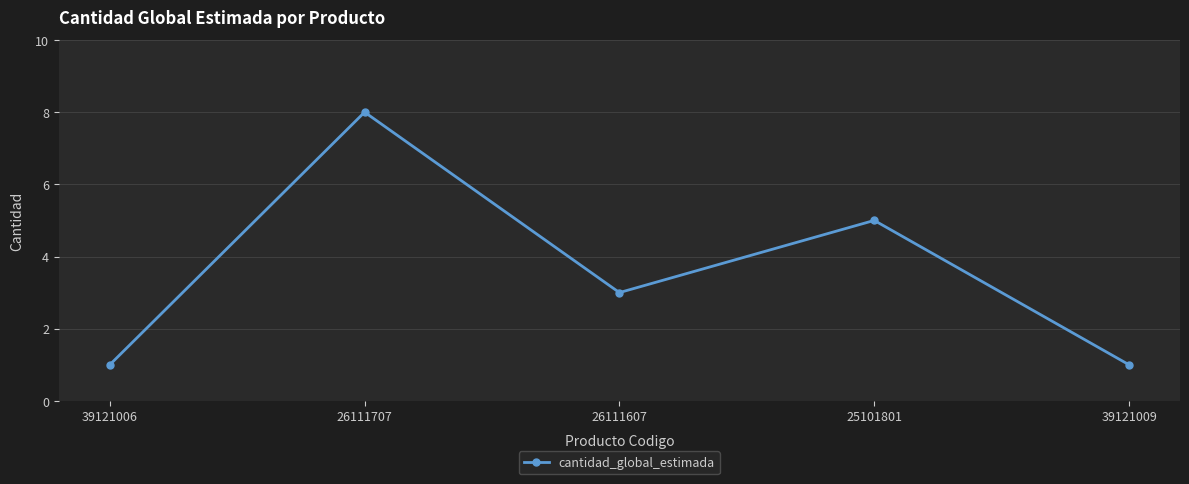

What is the change in value from 26111707 to 39121009?

-7